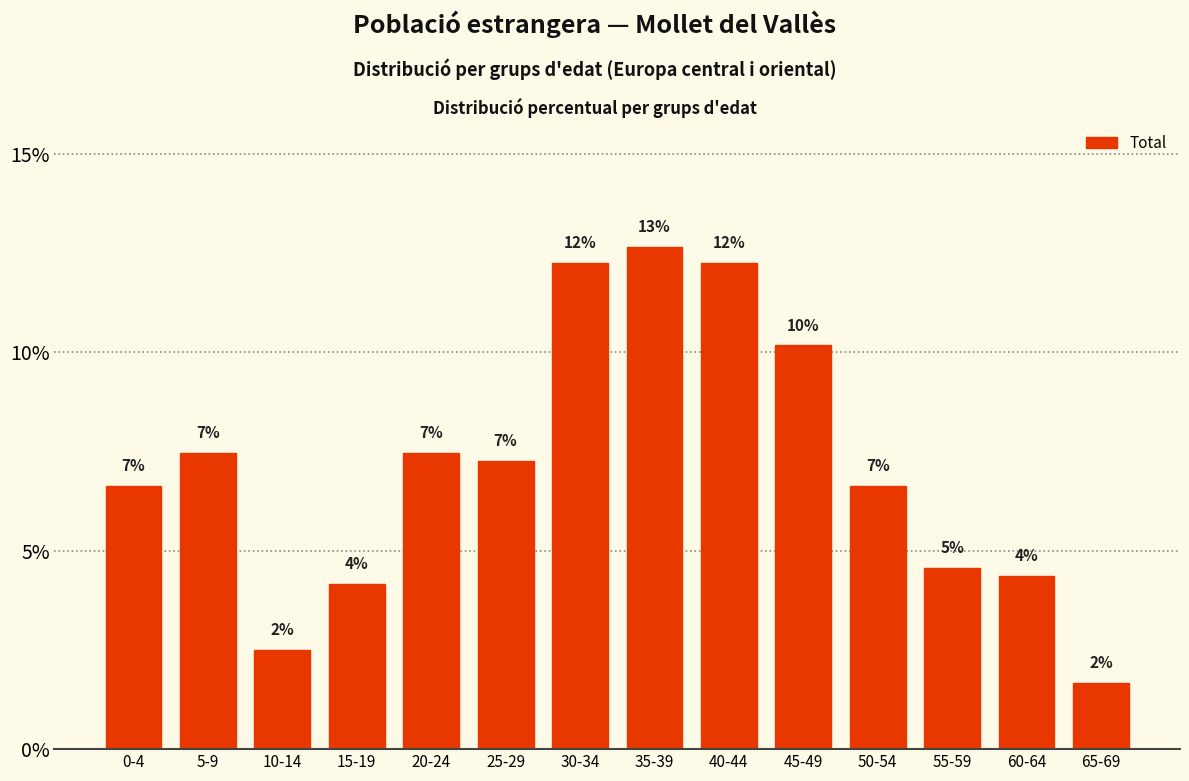

How many bars are there in total?

14